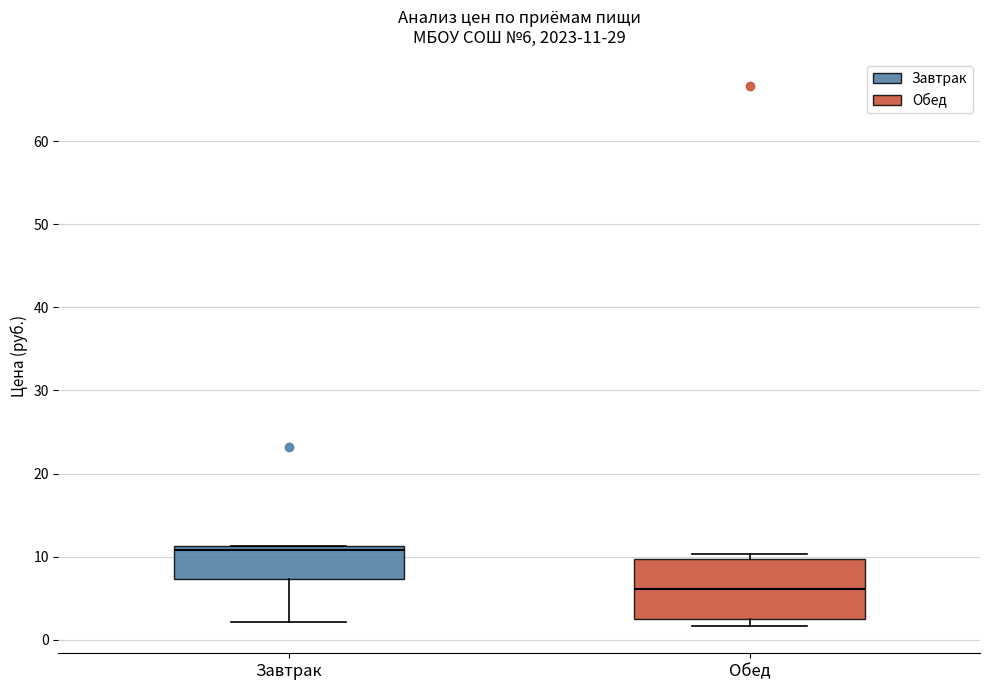

Which box is the tallest, from its lower edge to its upper edge?

Обед